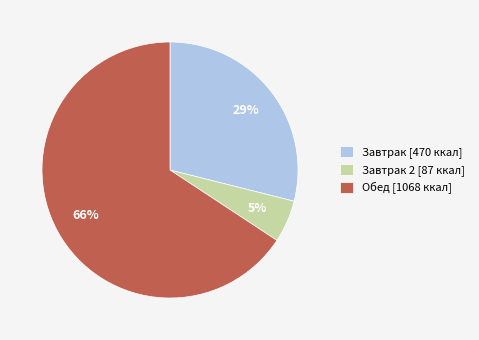

How many slices are in this pie chart?

3